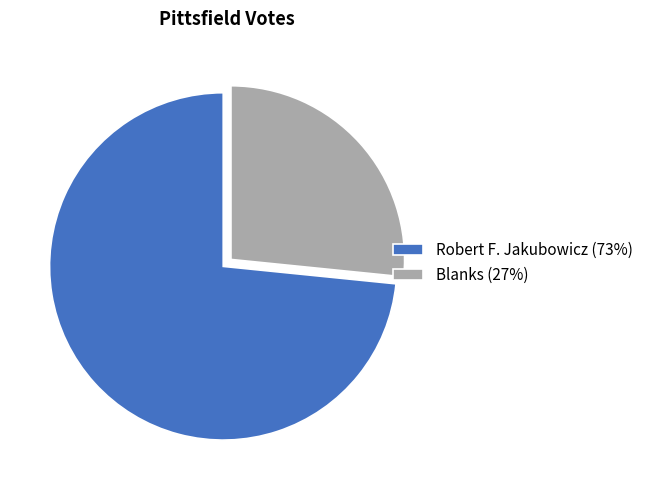

Which category accounts for the majority?

Robert F. Jakubowicz